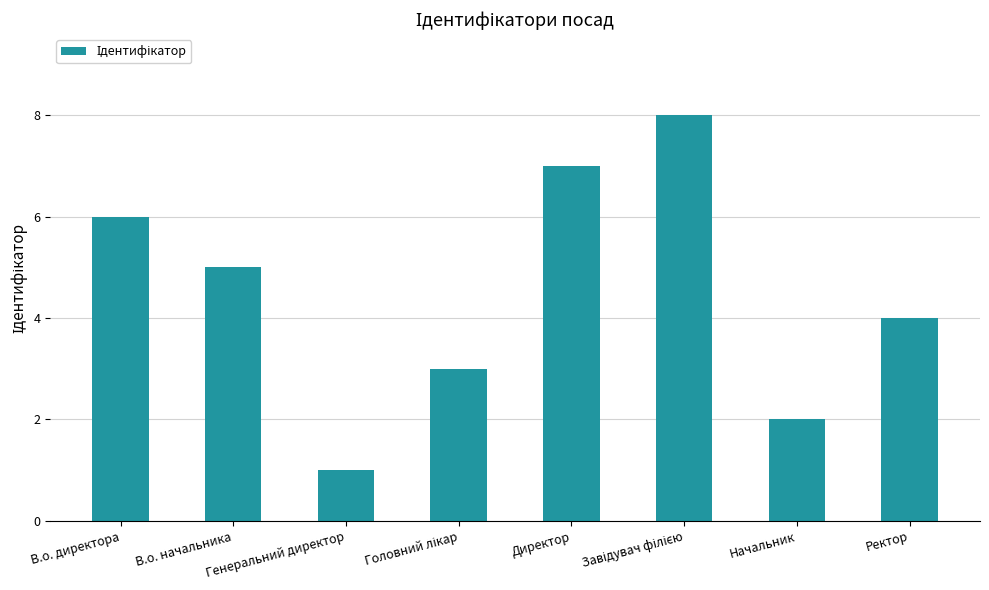

What is the sum of the values at Генеральний директор and В.о. директора?

7